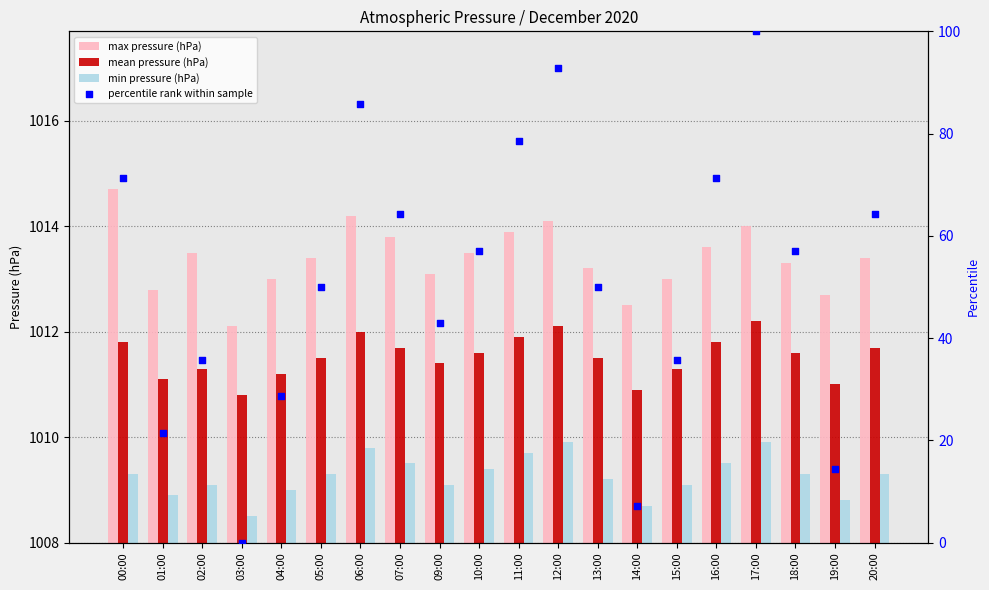

Which series contains the highest Y value?

percentile rank